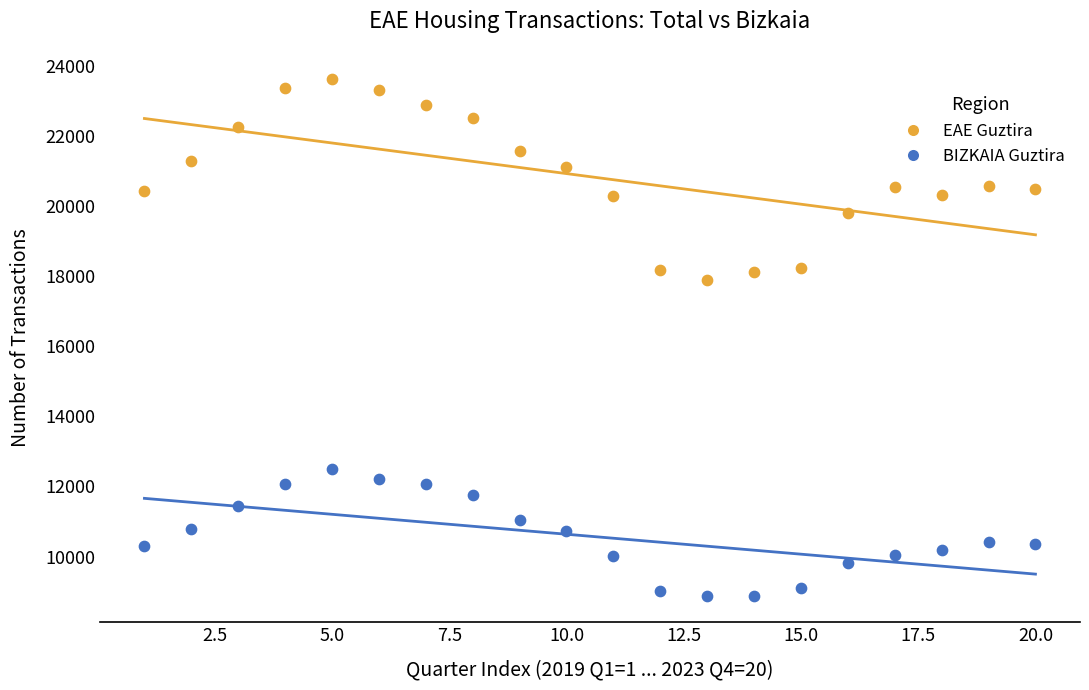

Which series has the largest Y range (max minus min)?

EAE Guztira